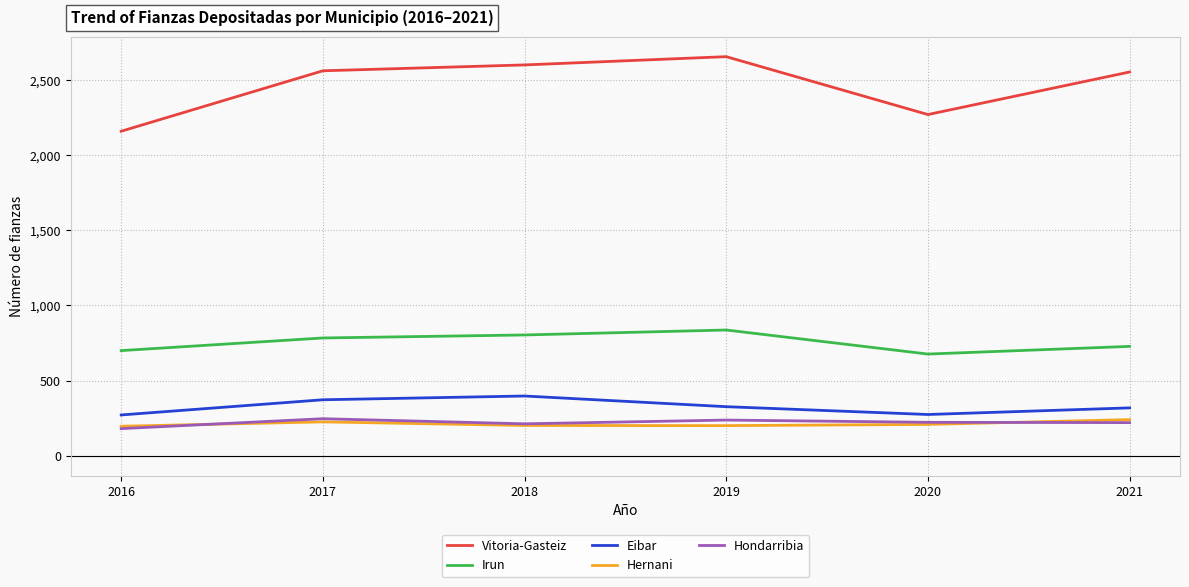

At which category does the chart reach its peak across all series?

2019